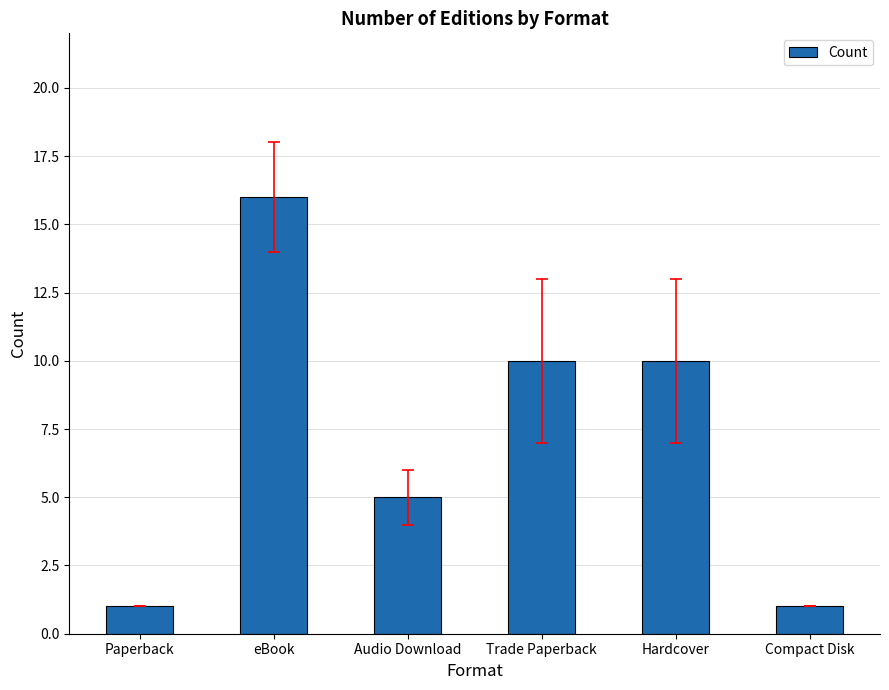

What is the maximum value shown in the chart?

16